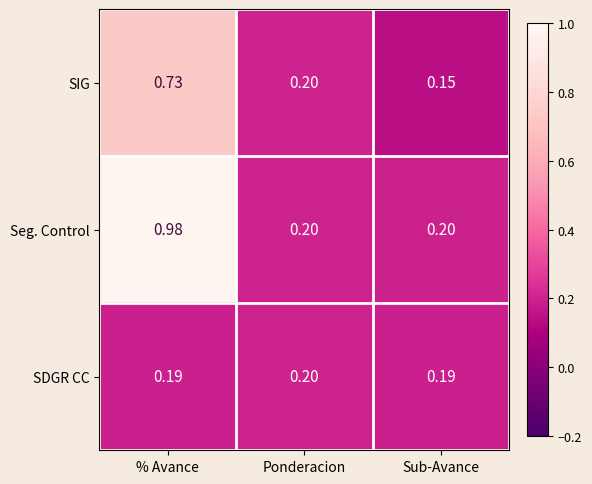

Which category has the highest value in the SDGR CC series?

Ponderacion